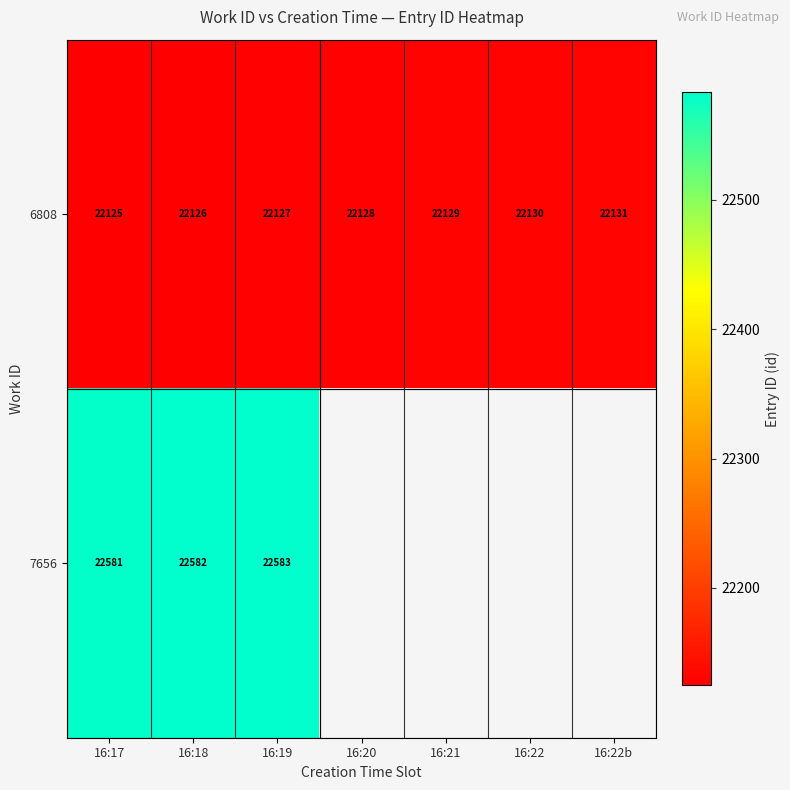

What is the highest value of the 6808 series?

22131